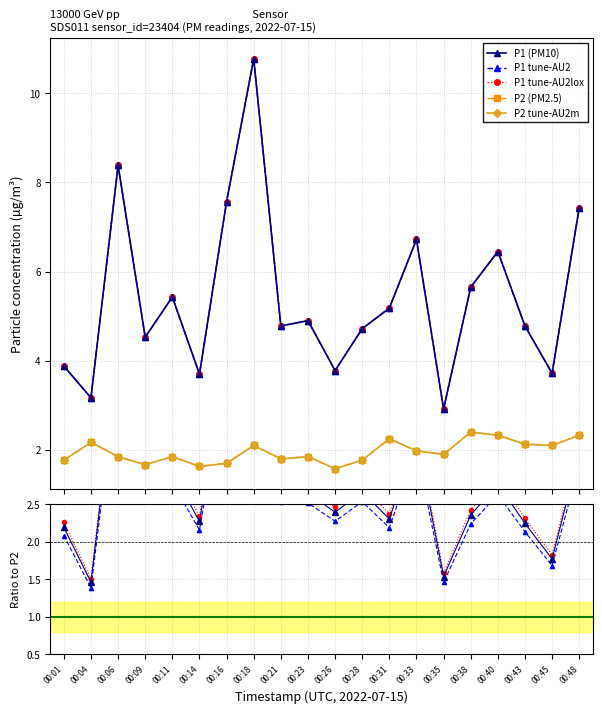

What is the greatest value displayed?

10.8